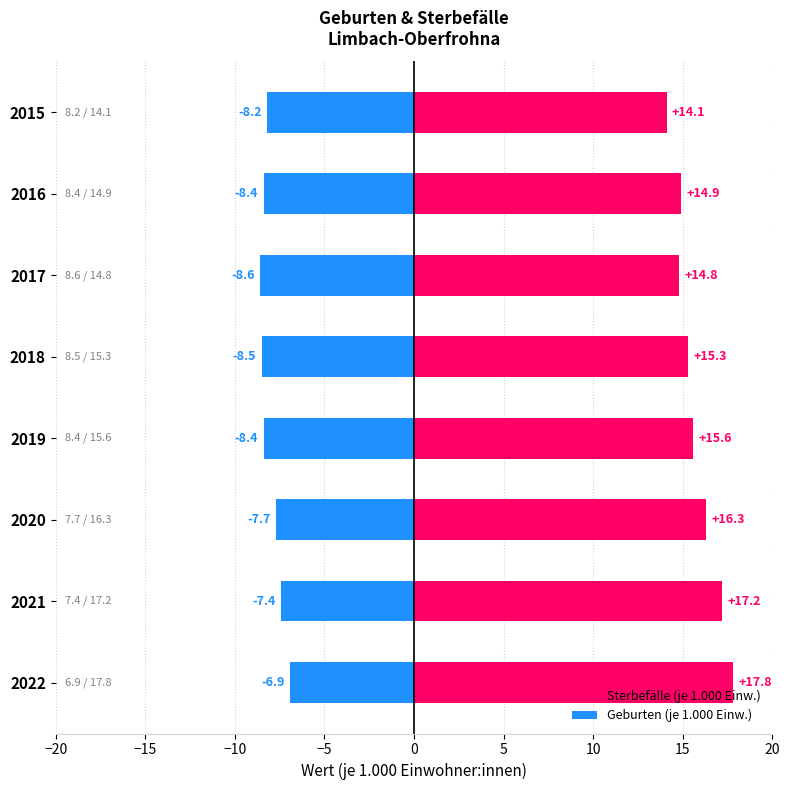

List the series in order of their overall mean, highest first.

Sterbefälle (je 1.000 Einw.), Geburten (je 1.000 Einw.)